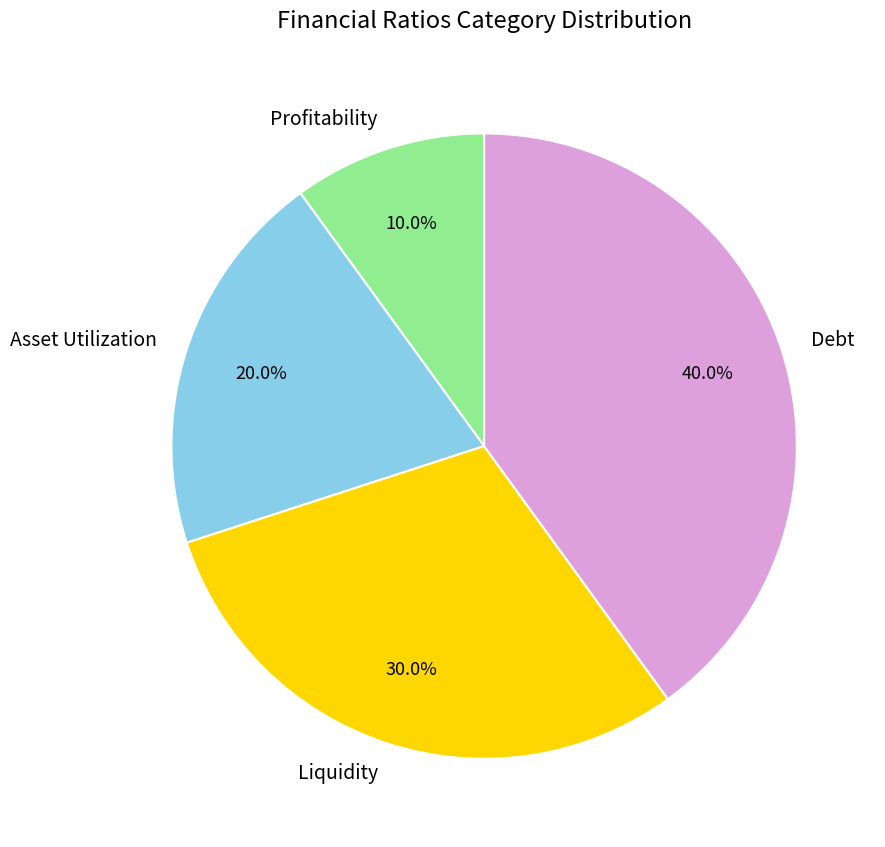

Which slice is the smallest?

Profitability